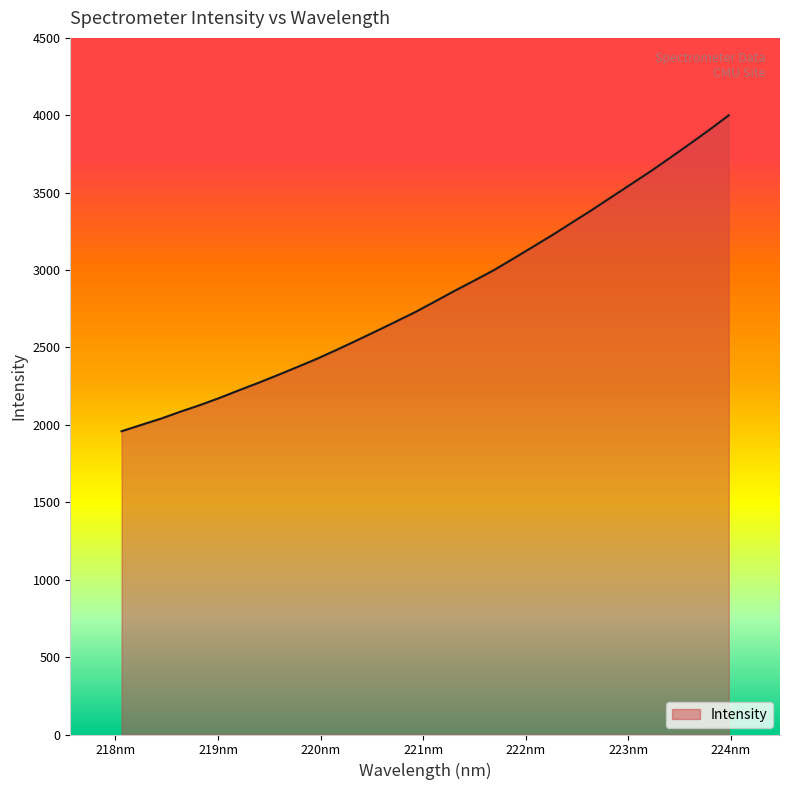

What is the minimum value shown in the chart?

1958.9